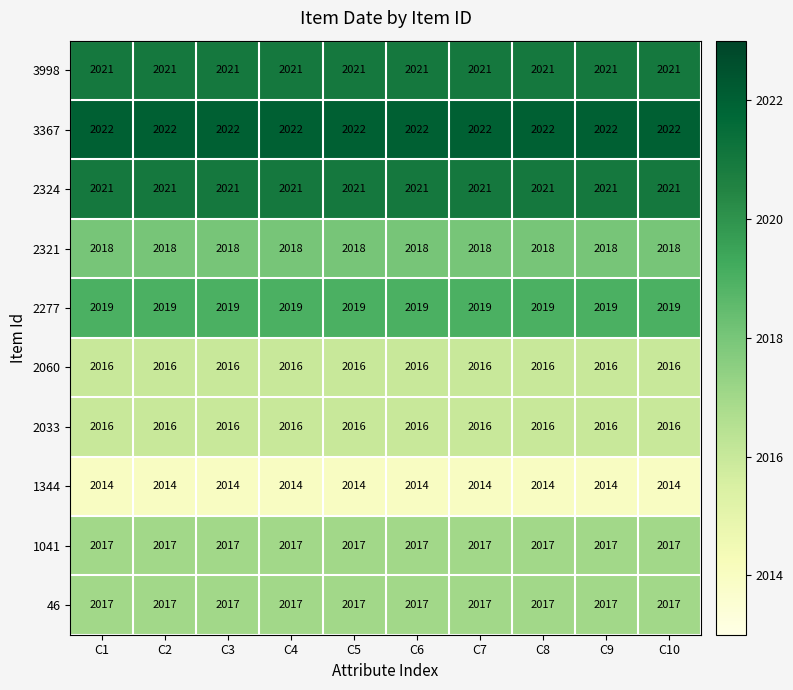

Is it true that 3998 equals 2021 at C5?

True